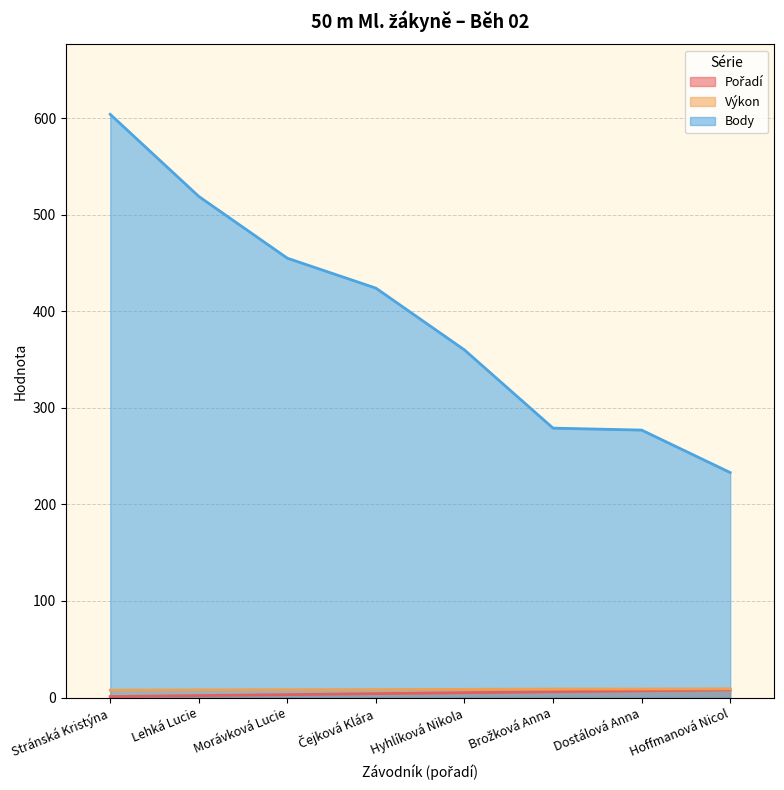

Where is Pořadí nearest to the value 4?

Čejková Klára